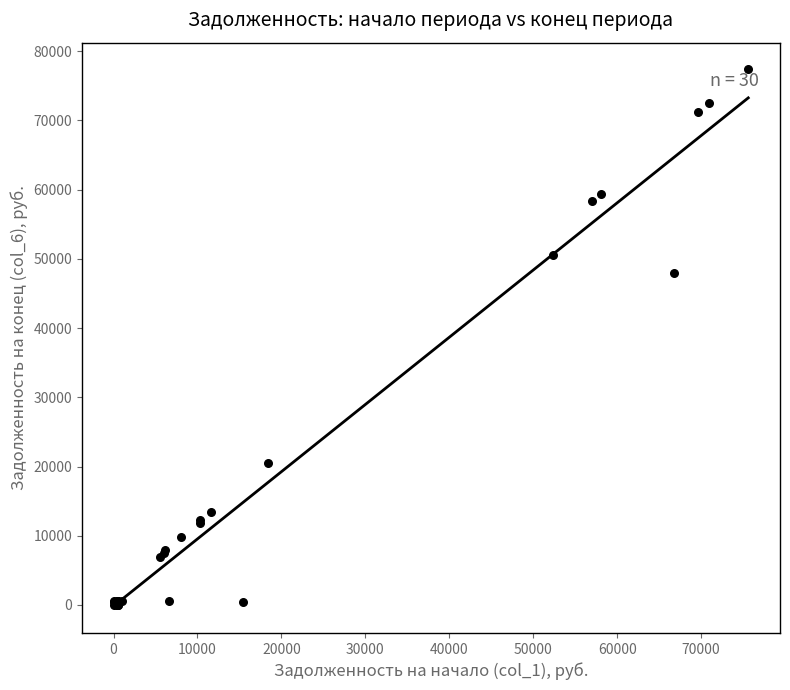

What Y value in the scatter plot is closest to 38674?

47906.9